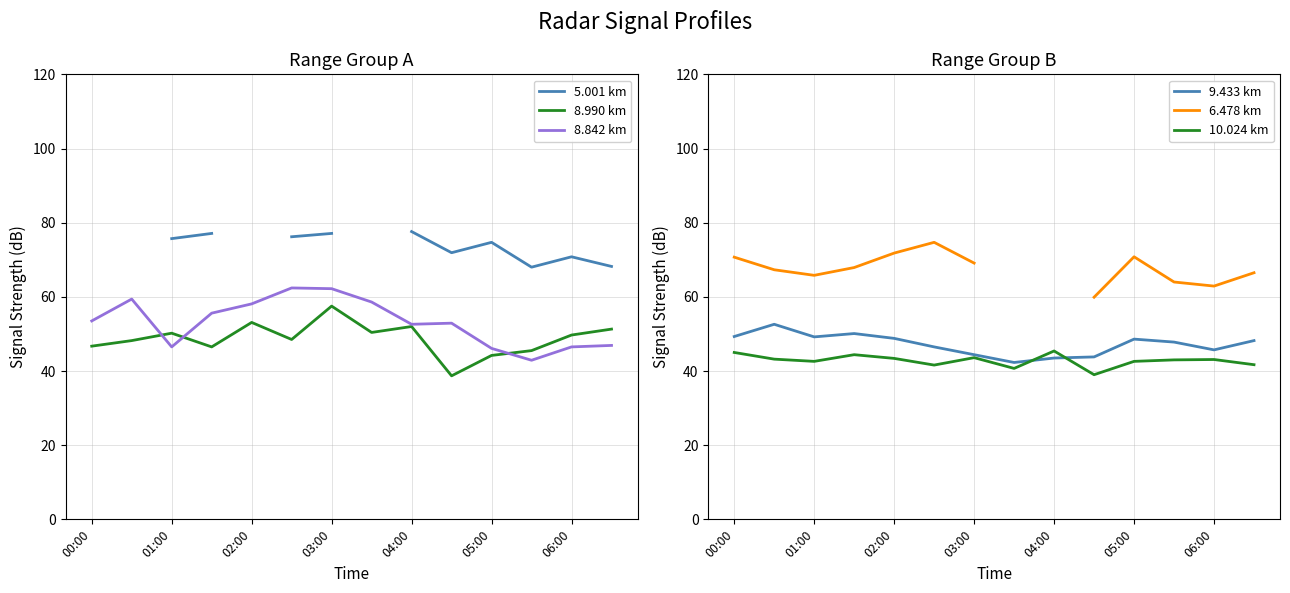

What is the value of the 5.001 km point at the 12th from the left?

68.0